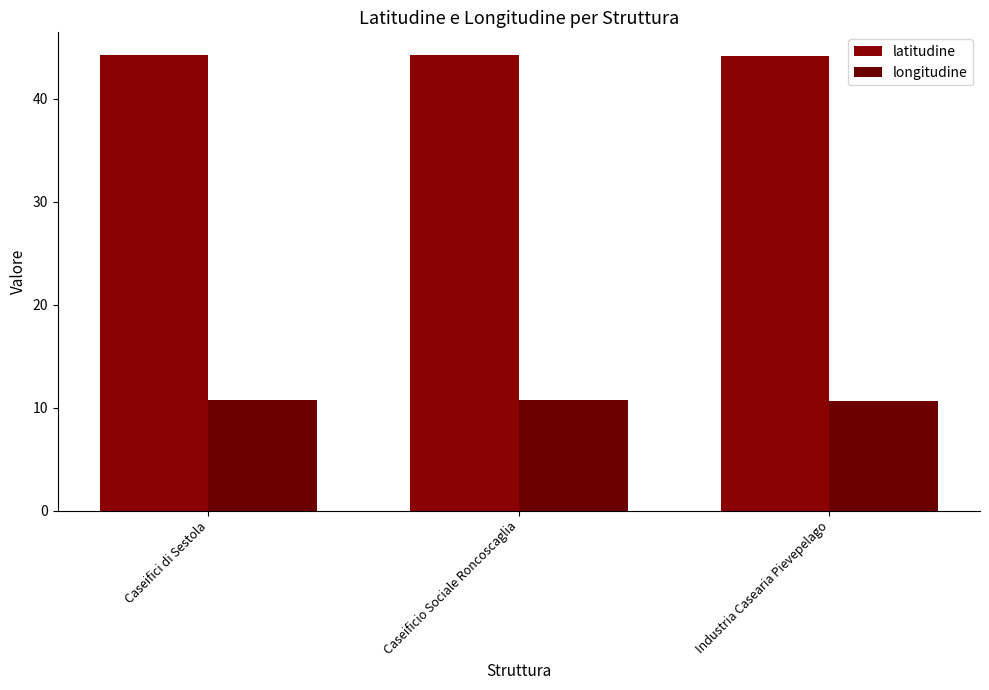

At which category is the sum across all series the highest?

Caseifici di Sestola